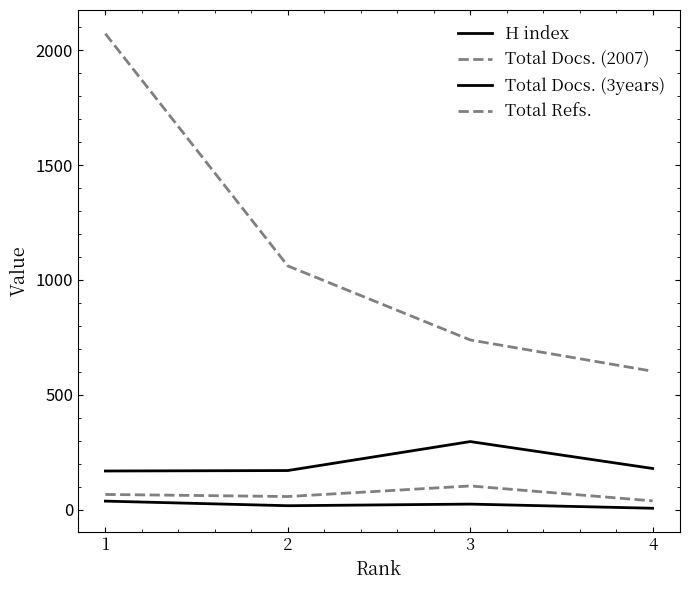

How many lines are shown in the chart?

4